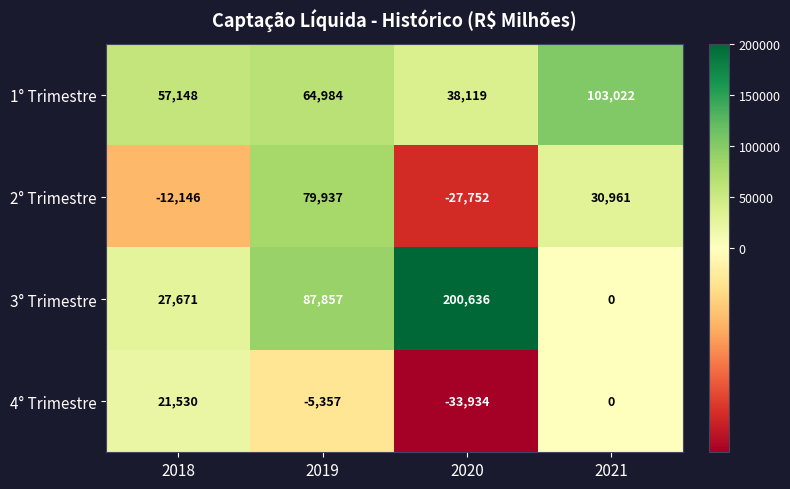

What is the sum of all 1° Trimestre values?

263273